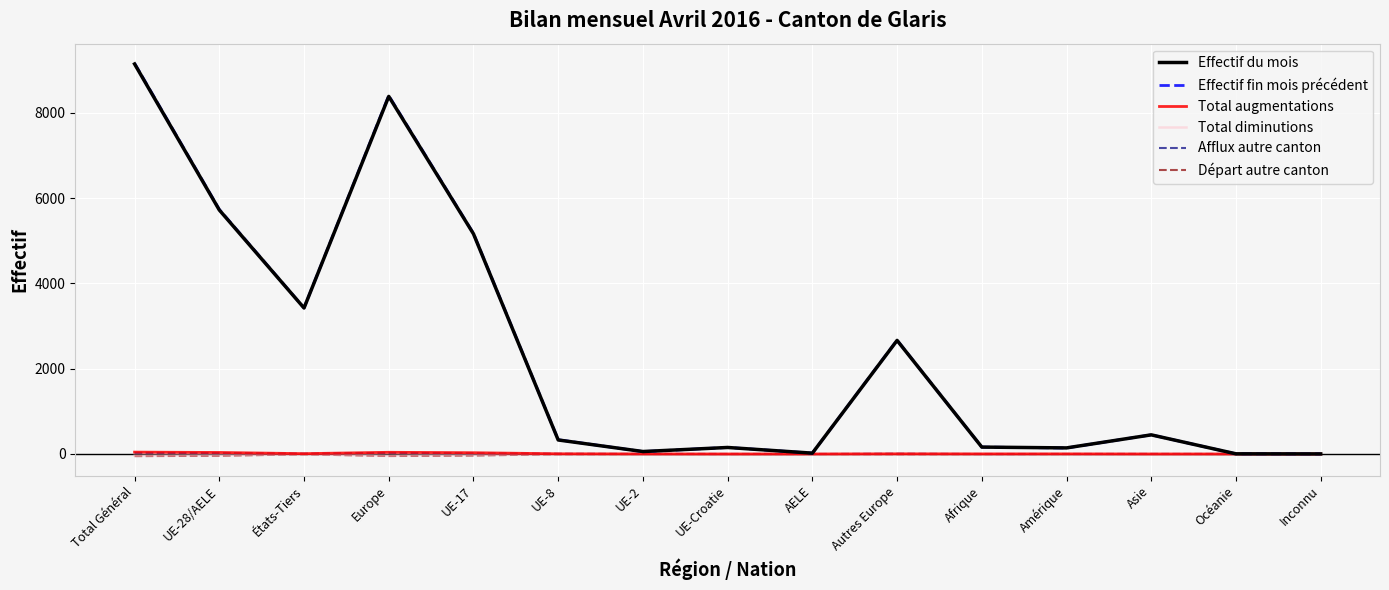

Which series changed the most between UE-28/AELE and Inconnu?

Effectif fin mois précédent